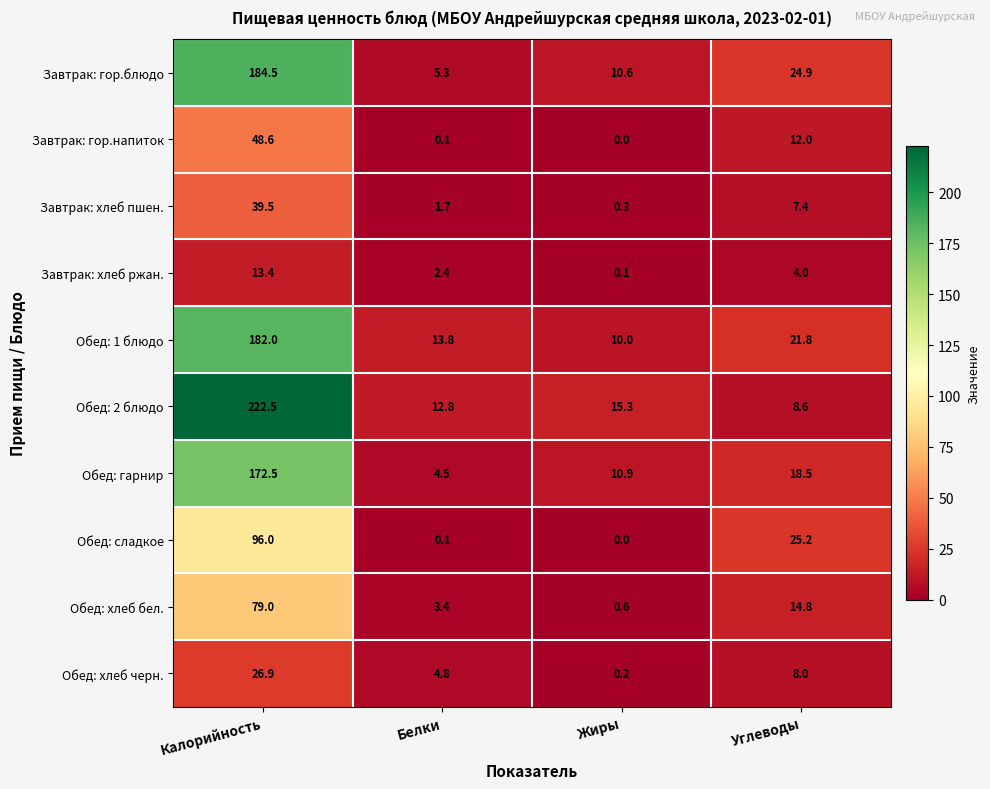

Which series has the widest spread of values?

Обед: 2 блюдо